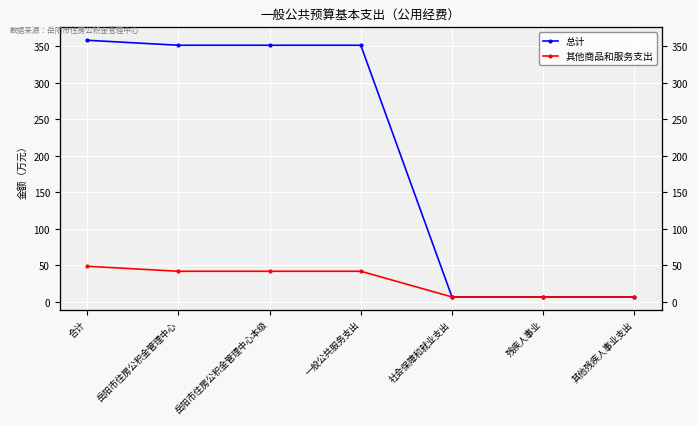

Reading left to right, list all the values displayed in this chart.

总计: 358.2	351.4	351.4	351.4	6.9	6.9	6.9
其他商品和服务支出: 48.9	42.0	42.0	42.0	6.9	6.9	6.9